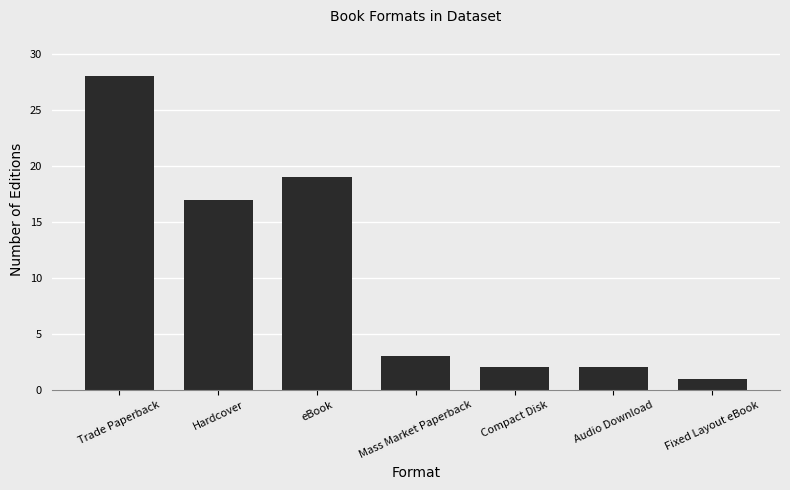

What is the label of the 3rd bar from the right?

Compact Disk